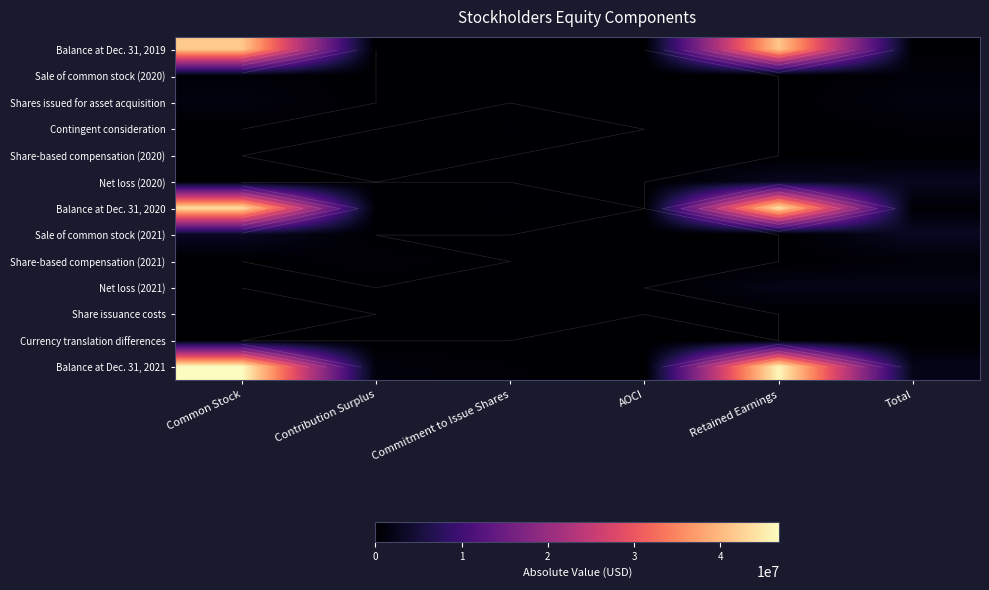

How many data points in Balance at Dec. 31, 2021 are above 2123660?

2